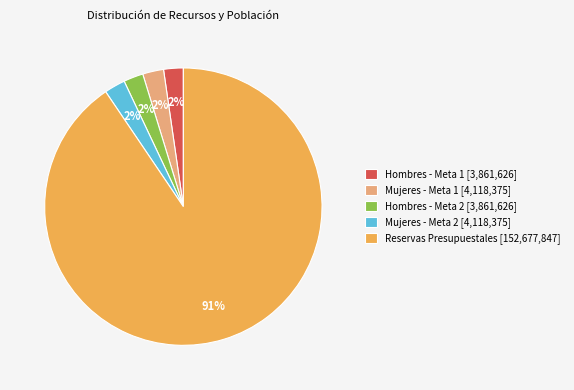

Count the number of slices in the pie.

5